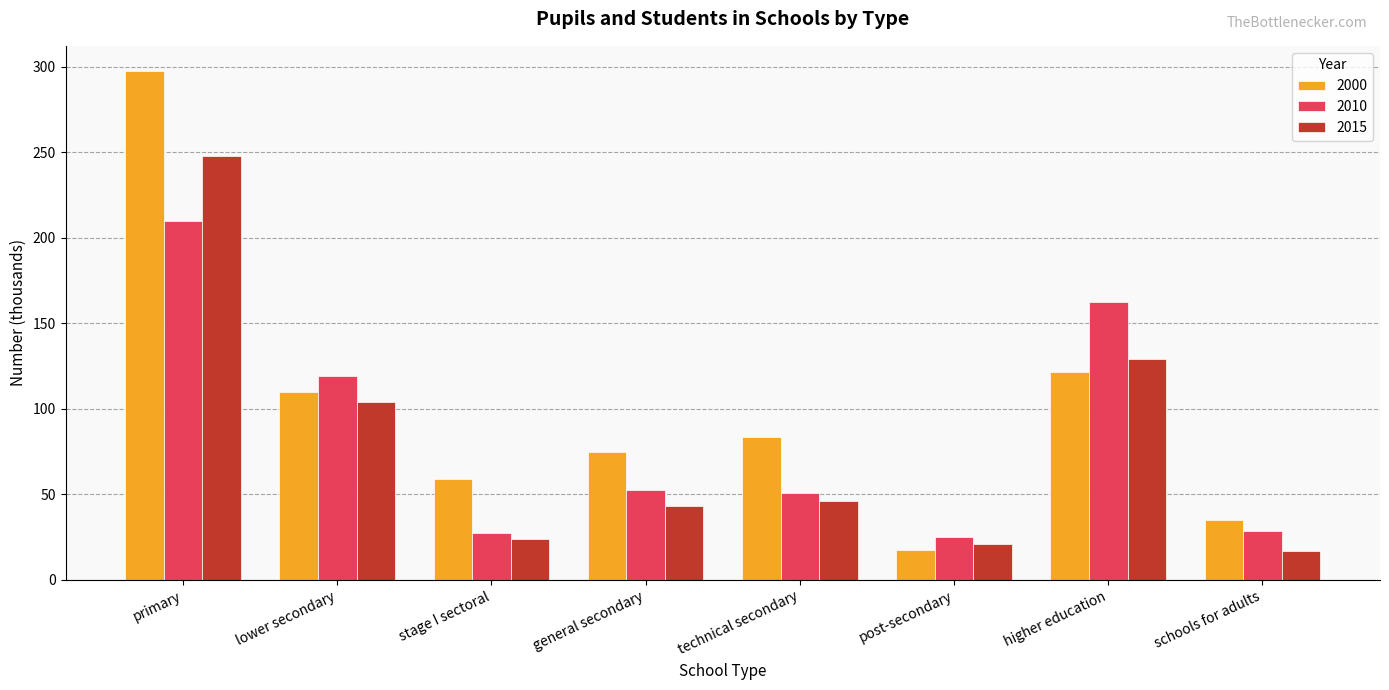

What is the difference between the maximum and second lowest values in the 2015 series?

226.9